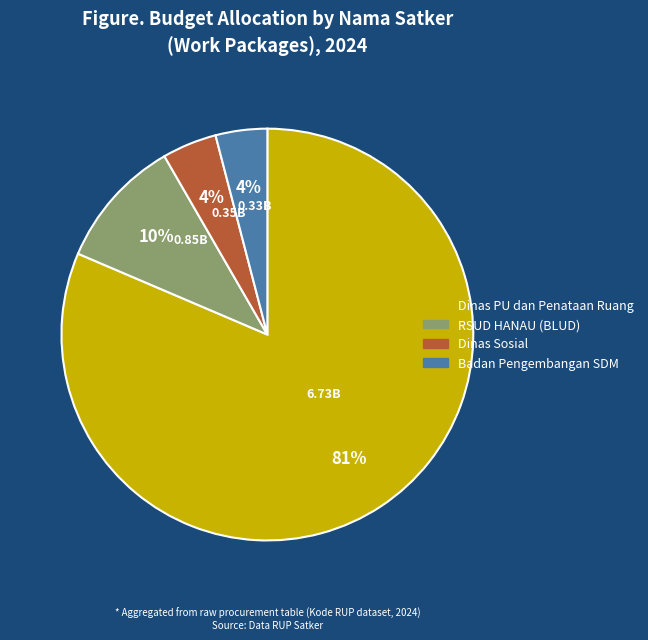

Is there any slice that represents more than half of the pie?

Yes